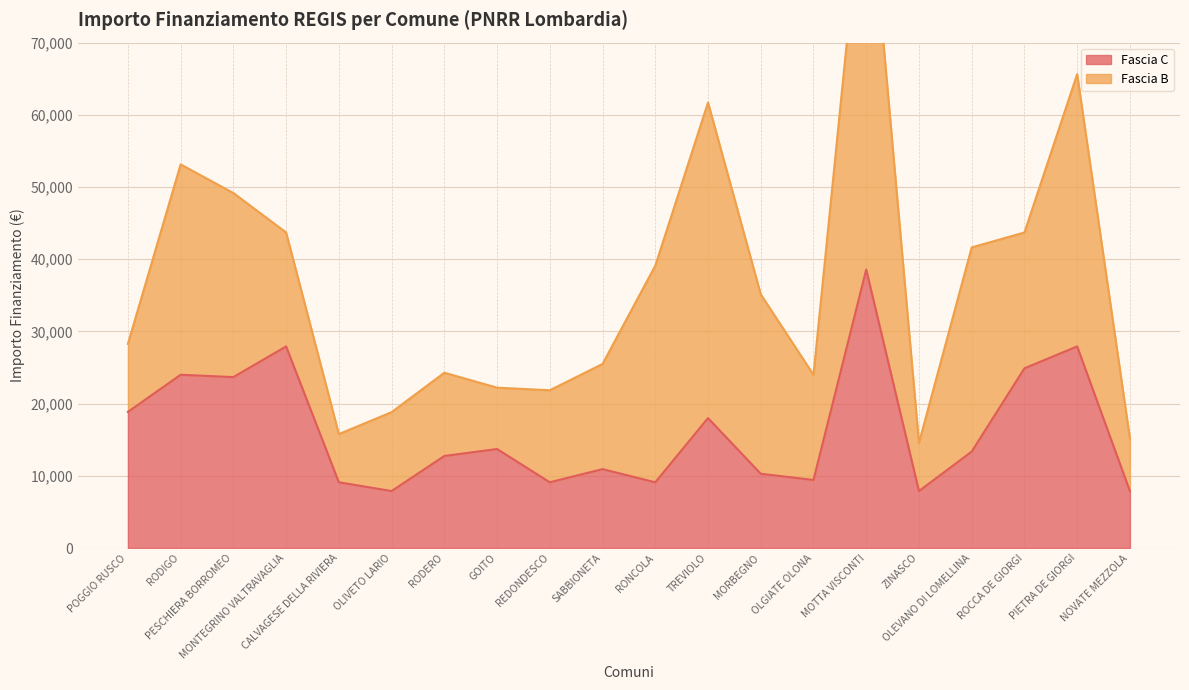

What is the value of the 8th point from the left?

13712